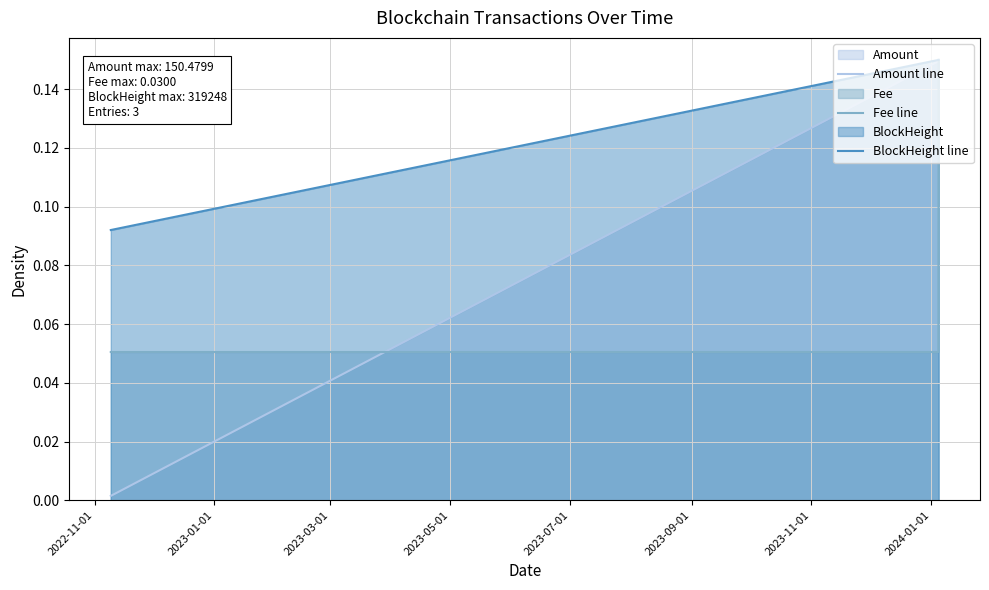

Which series has the largest range (max minus min)?

Amount line